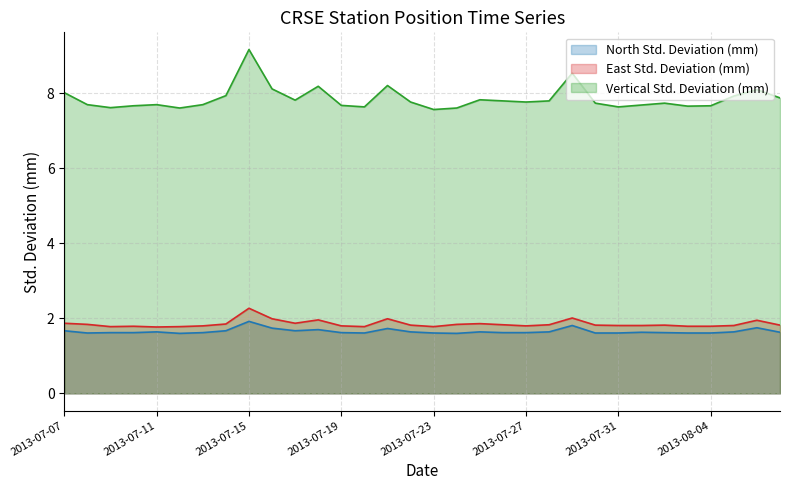

Where is North Std. Deviation (mm) nearest to the value 1?

2013-07-12